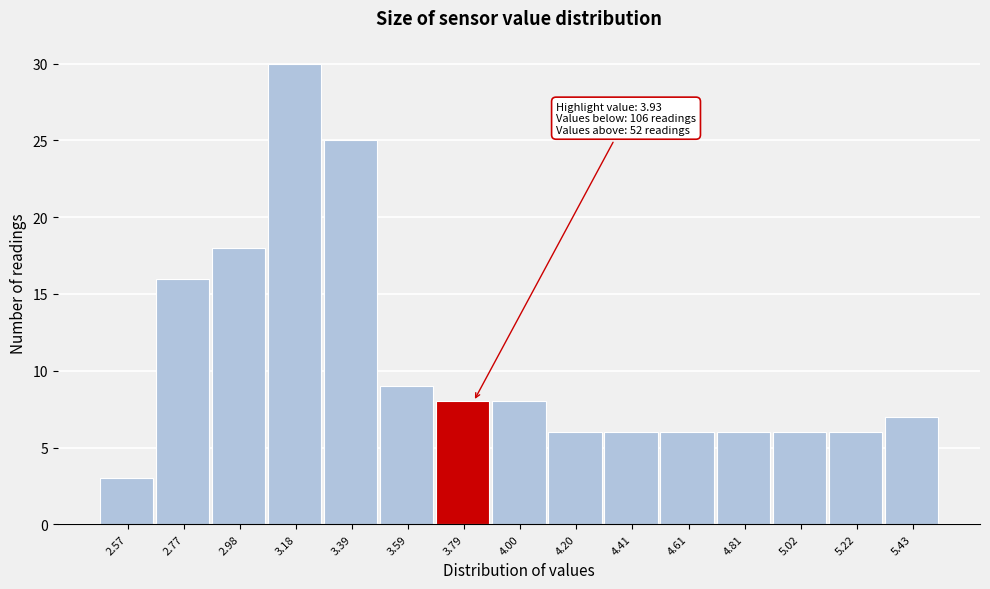

Reading right to left, what are all the values shown in this chart?

5.43=7	5.22=6	5.02=6	4.81=6	4.61=6	4.41=6	4.20=6	4.00=8	3.79=8	3.59=9	3.39=25	3.18=30	2.98=18	2.77=16	2.57=3